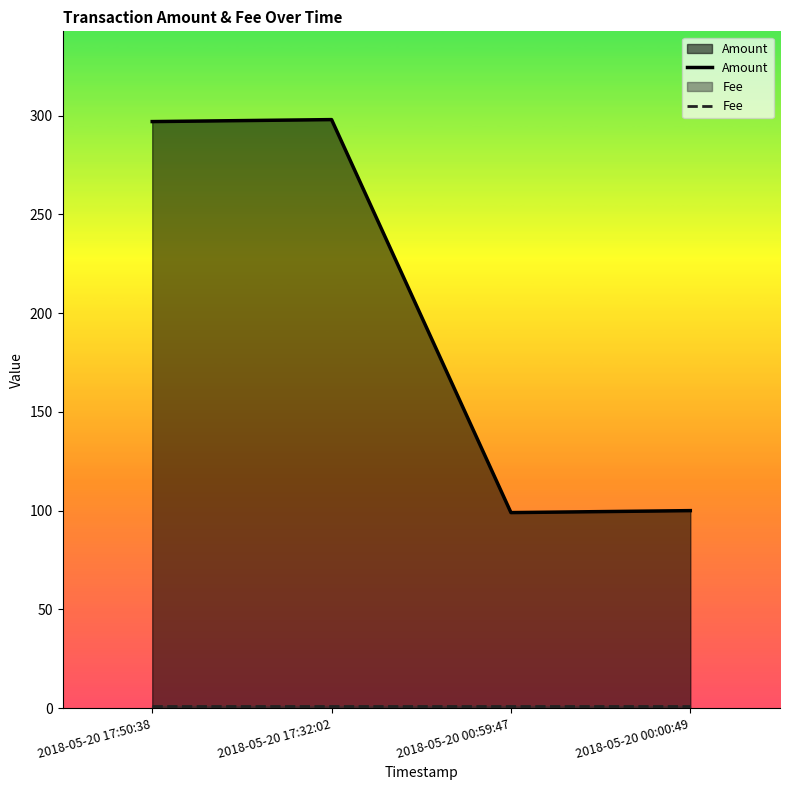

What is the label of the 1st point from the left?

2018-05-20 17:50:38